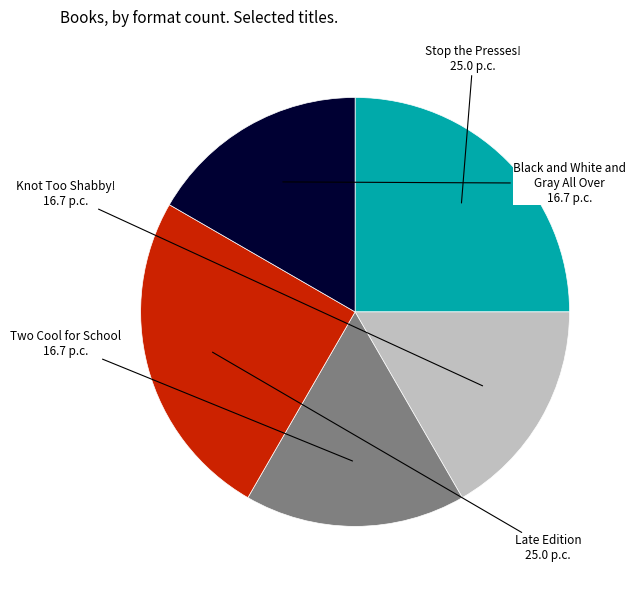

True or false: Stop the Presses! accounts for 30% of the total.

False